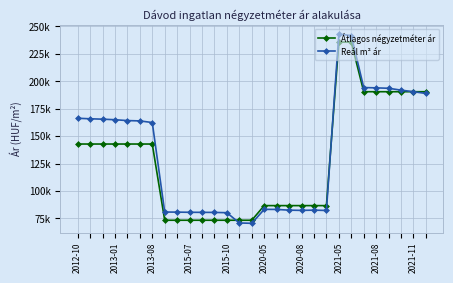

Which series has the widest spread of values?

Reál m² ár